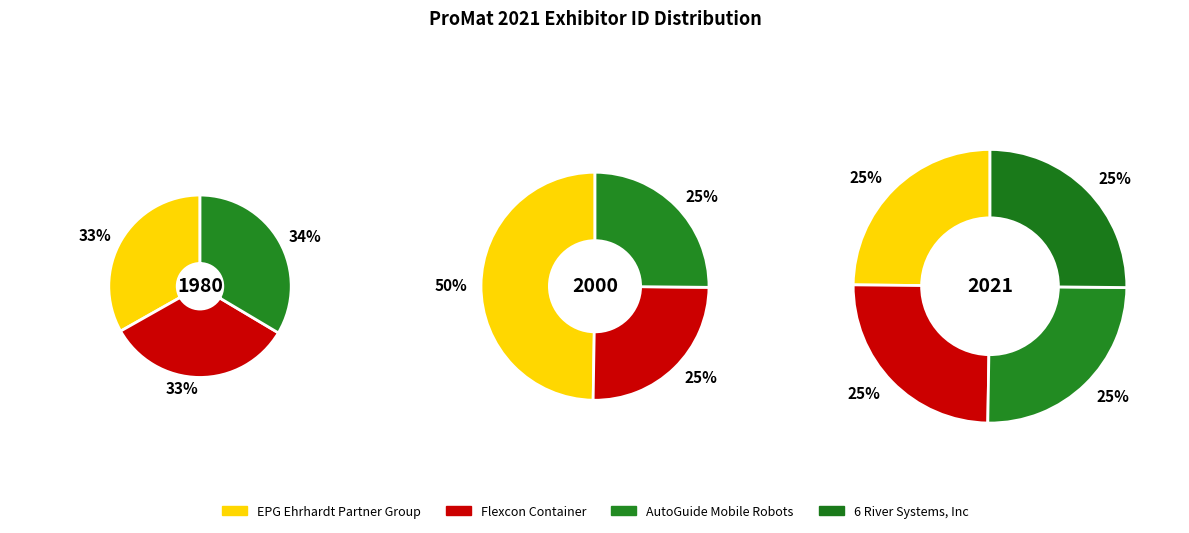

Is the sum of Flexcon Container and EPG Ehrhardt Partner Group greater than half?

No